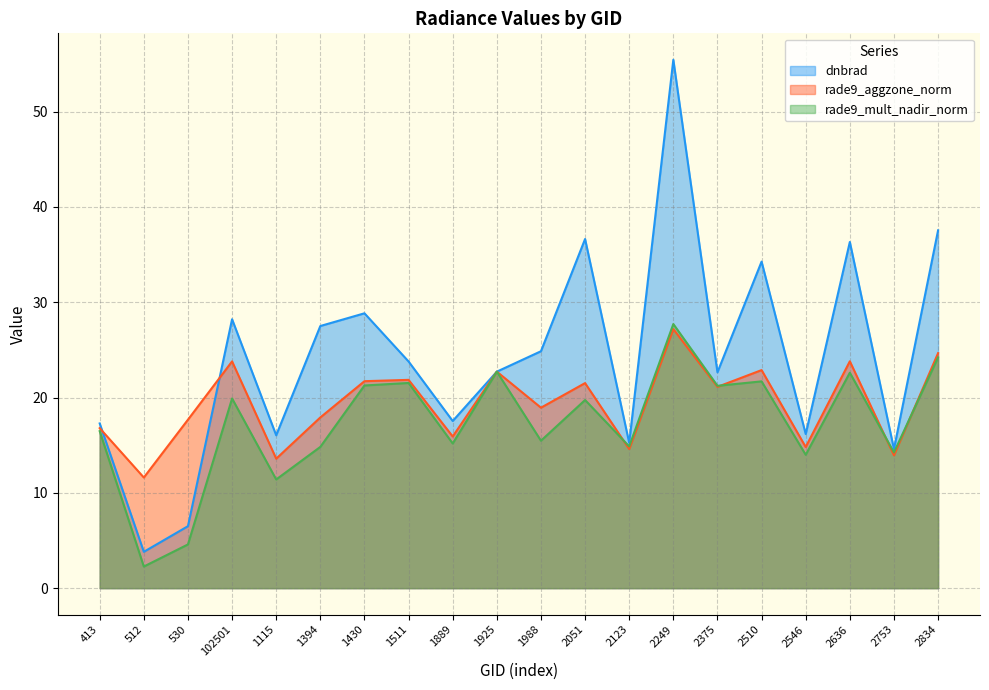

Where does the rade9_mult_nadir_norm series first go above 19?

102501